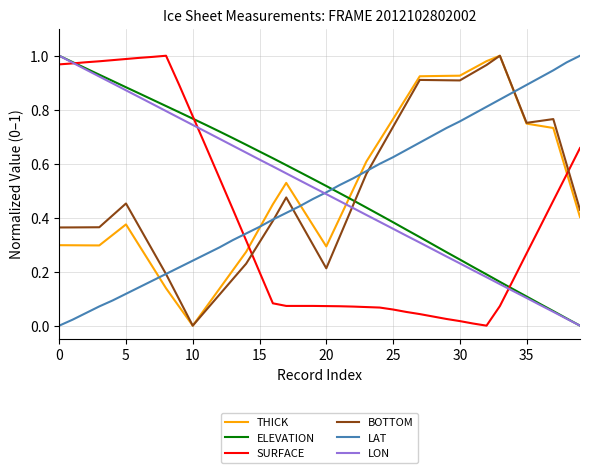

True or false: ELEVATION and LAT cross at least once.

True